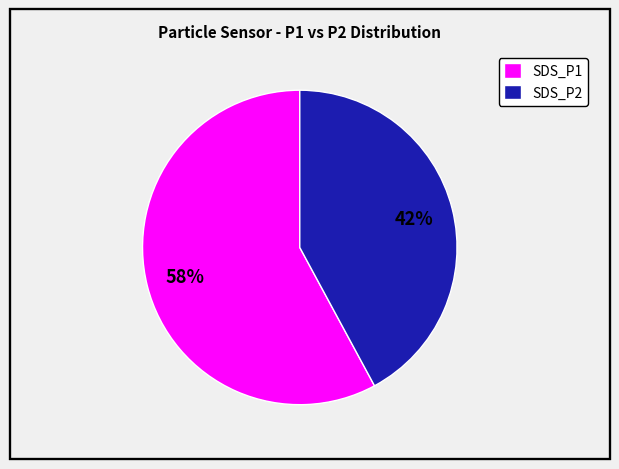

The SDS_P1 slice represents 58% of the pie. True or false?

True